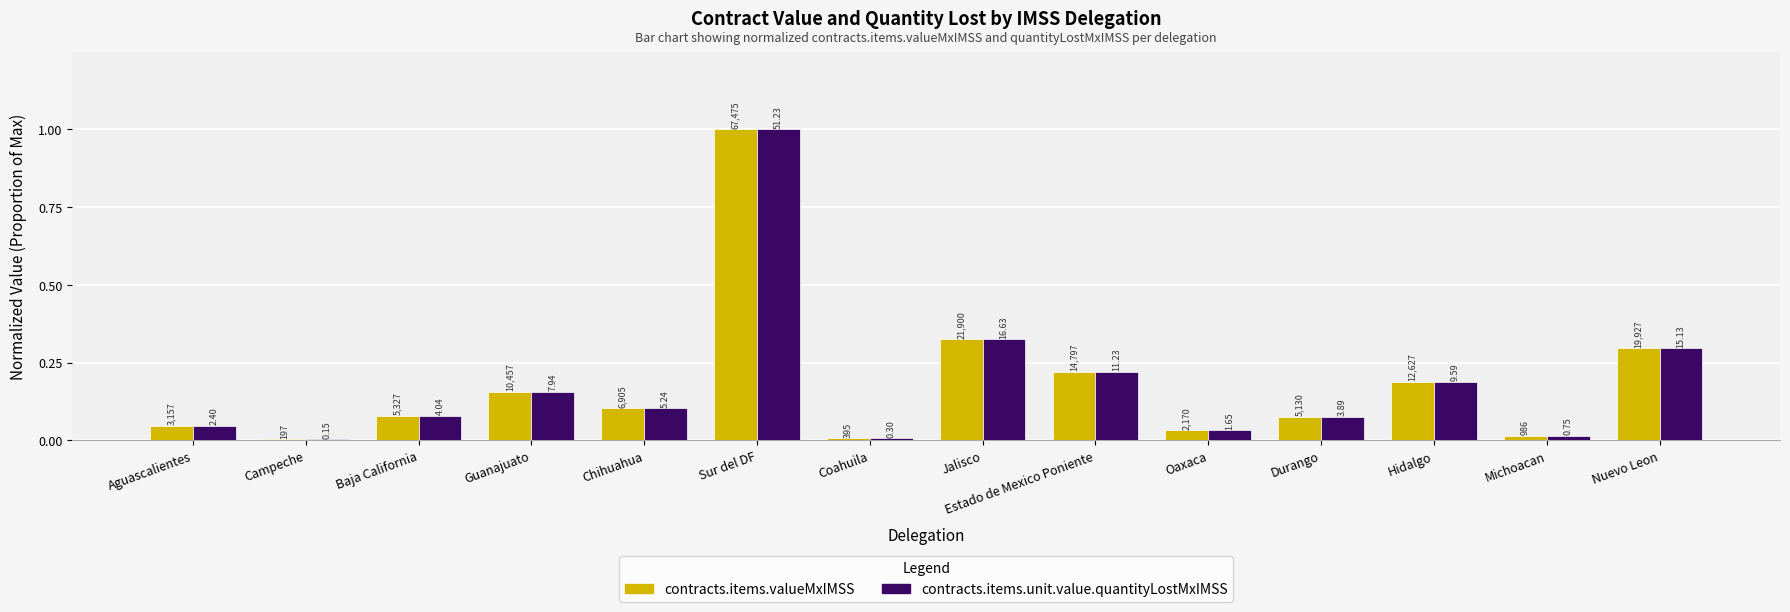

Are the bars horizontal?

No